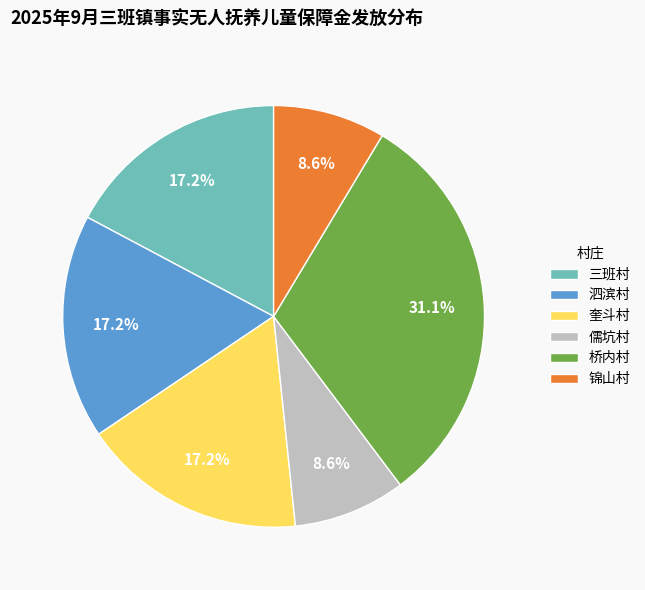

Approximately how many times larger is the value at 桥内村 compared to 儒坑村?

3.6